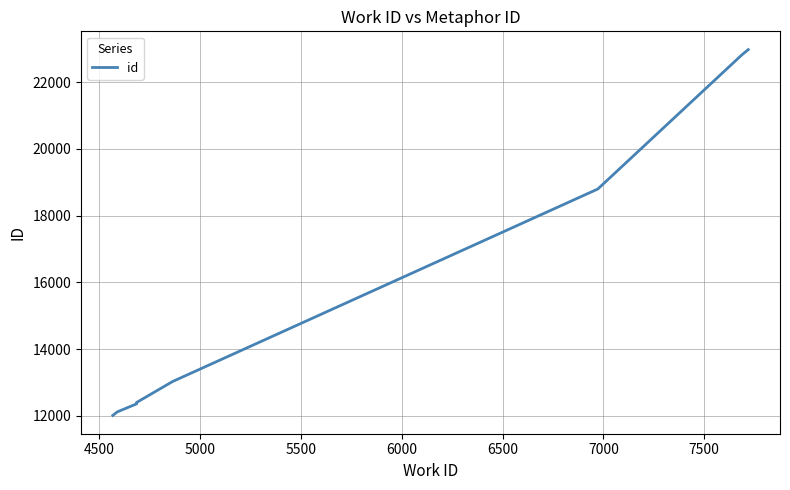

Does the chart have visible grid lines?

Yes